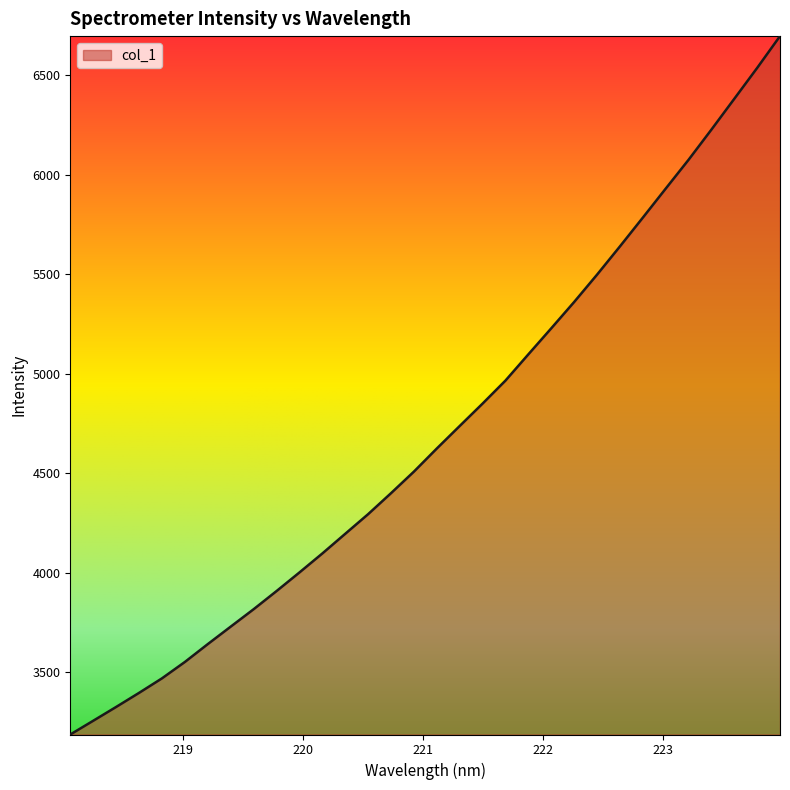

What is the maximum value shown in the chart?

6696.4